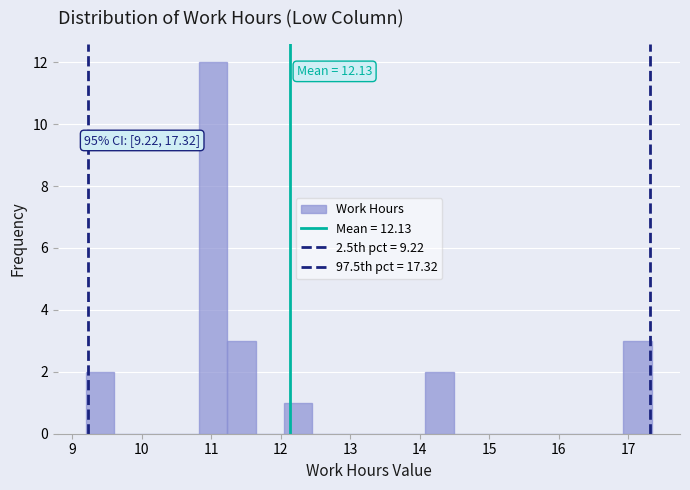

Which range on the x-axis has the tallest bar?

10.8 to 11.2